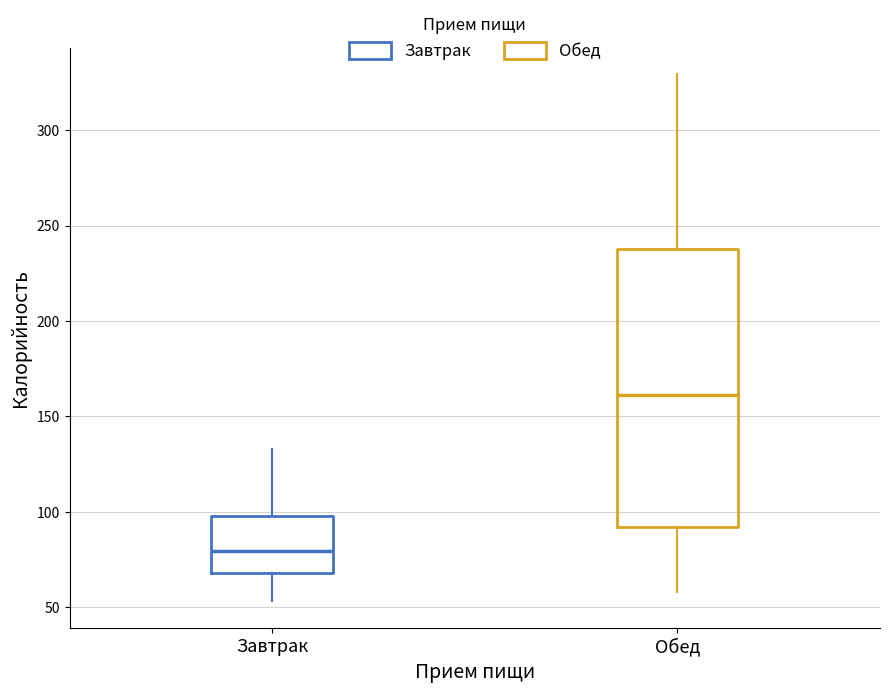

Reading left to right, transcribe this box plot: for each box, give where its median line is, the range the box spans, and where its two whiskers end, as read against the y-axis. The values are not printed on the chart, so give them approximately, as read against the axis.

Завтрак: median 80, box 70 to 100, whiskers 55 to 135
Обед: median 160, box 90 to 240, whiskers 60 to 330